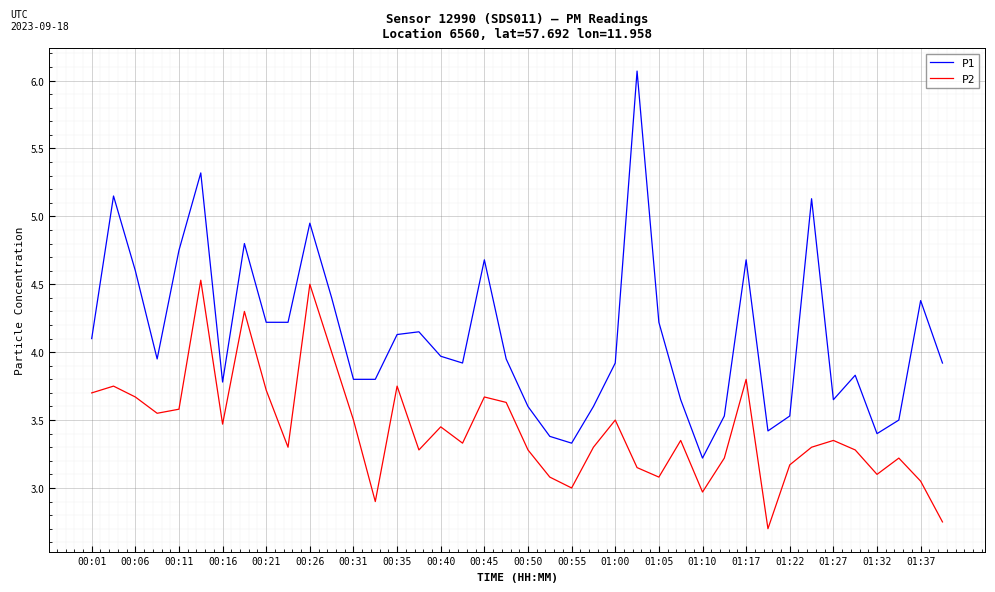

Which series has the largest total across all categories?

P1